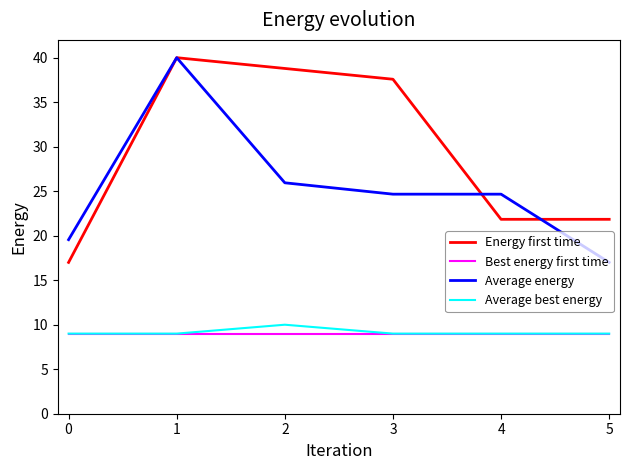

True or false: Best energy first time and Average energy intersect in this chart.

False